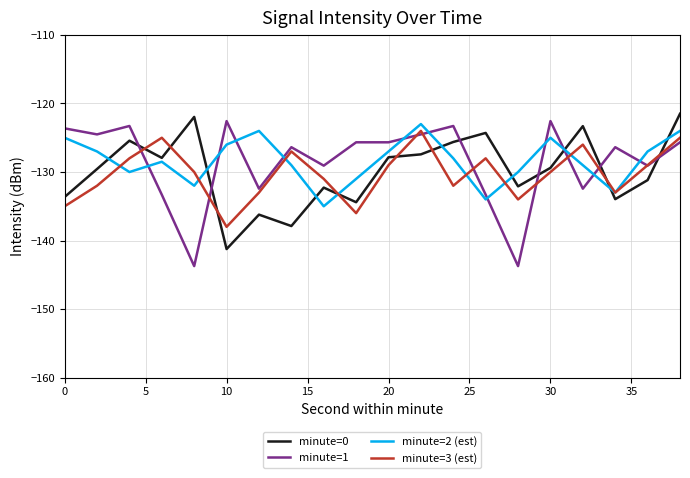

What is the maximum value shown in the chart?

-121.5